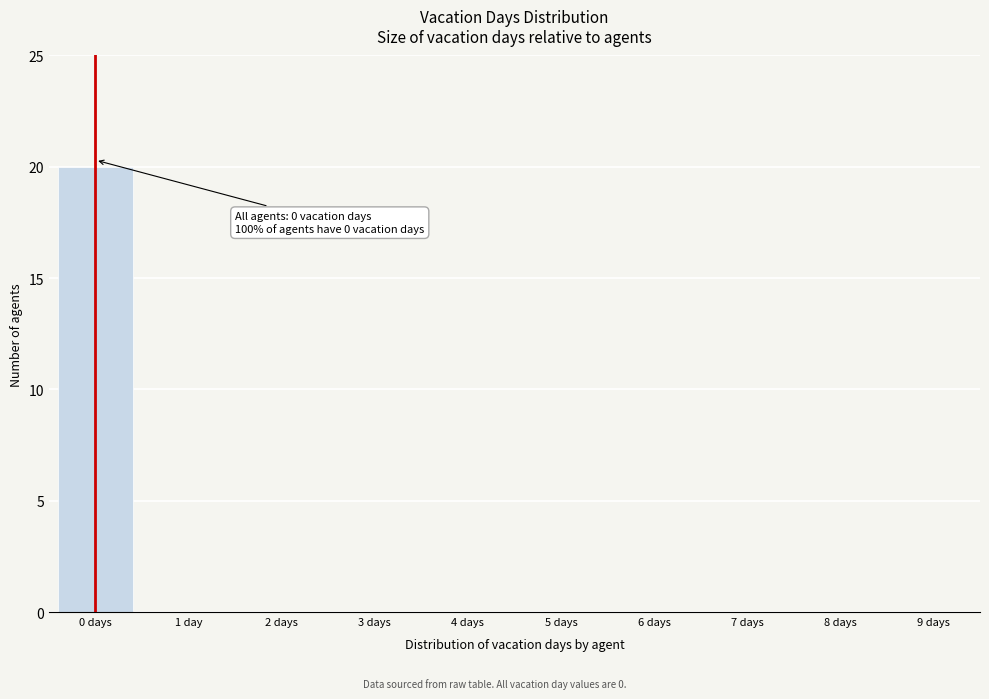

Reading left to right, transcribe all the data shown in this chart.

0 days=20	1 day=0	2 days=0	3 days=0	4 days=0	5 days=0	6 days=0	7 days=0	8 days=0	9 days=0